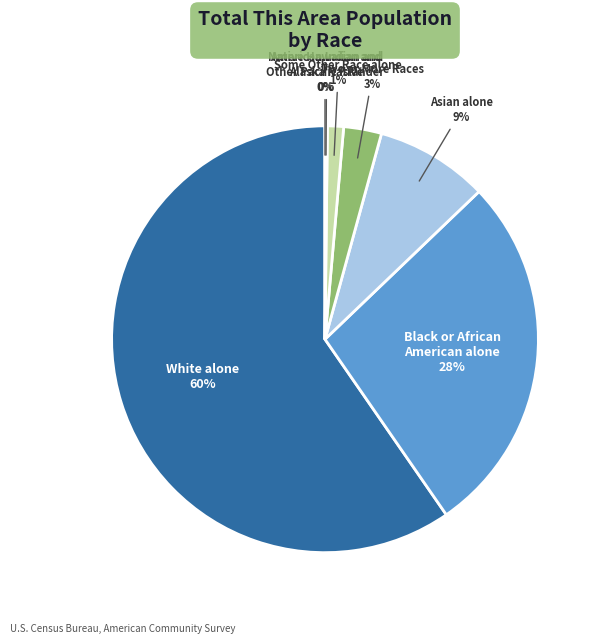

To the nearest percent, what is the average slice percentage?

14%